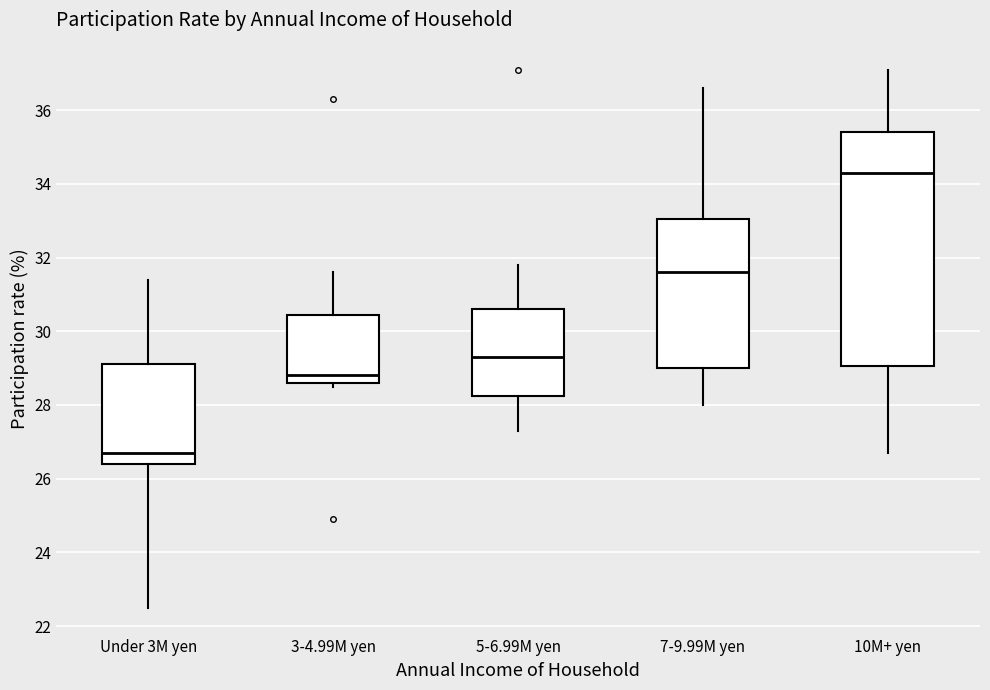

Reading left to right, read every box against the y-axis: the position of its median line, the range the box covers, and the ends of its whiskers. The values are not printed on the chart, so give them approximately, as read against the axis.

Under 3M yen: median 26.8, box 26.4 to 29.2, whiskers 22.6 to 31.4
3-4.99M yen: median 28.8, box 28.6 to 30.4, whiskers 28.6 (just below the box's lower edge) to 31.6
5-6.99M yen: median 29.4, box 28.2 to 30.6, whiskers 27.4 to 31.8
7-9.99M yen: median 31.6, box 29.0 to 33.0, whiskers 28.0 to 36.6
10M+ yen: median 34.4, box 29.0 to 35.4, whiskers 26.8 to 37.2